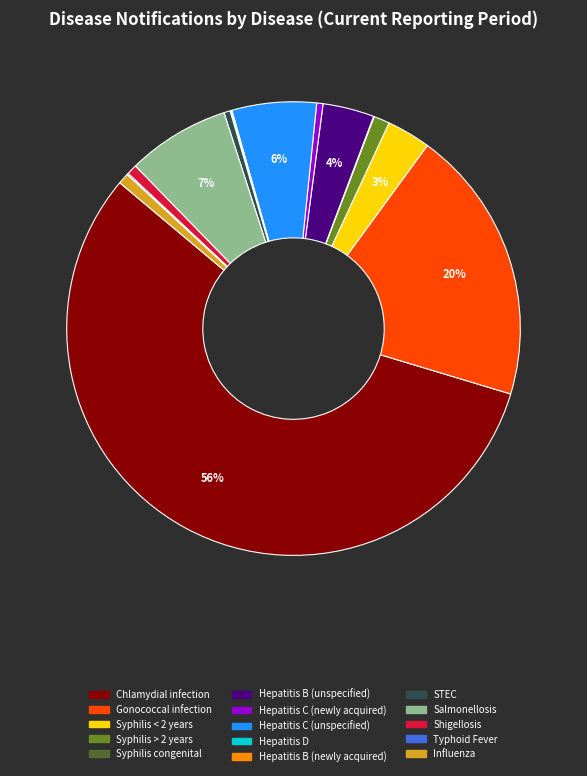

Is it true that Influenza is 11% of the pie?

False